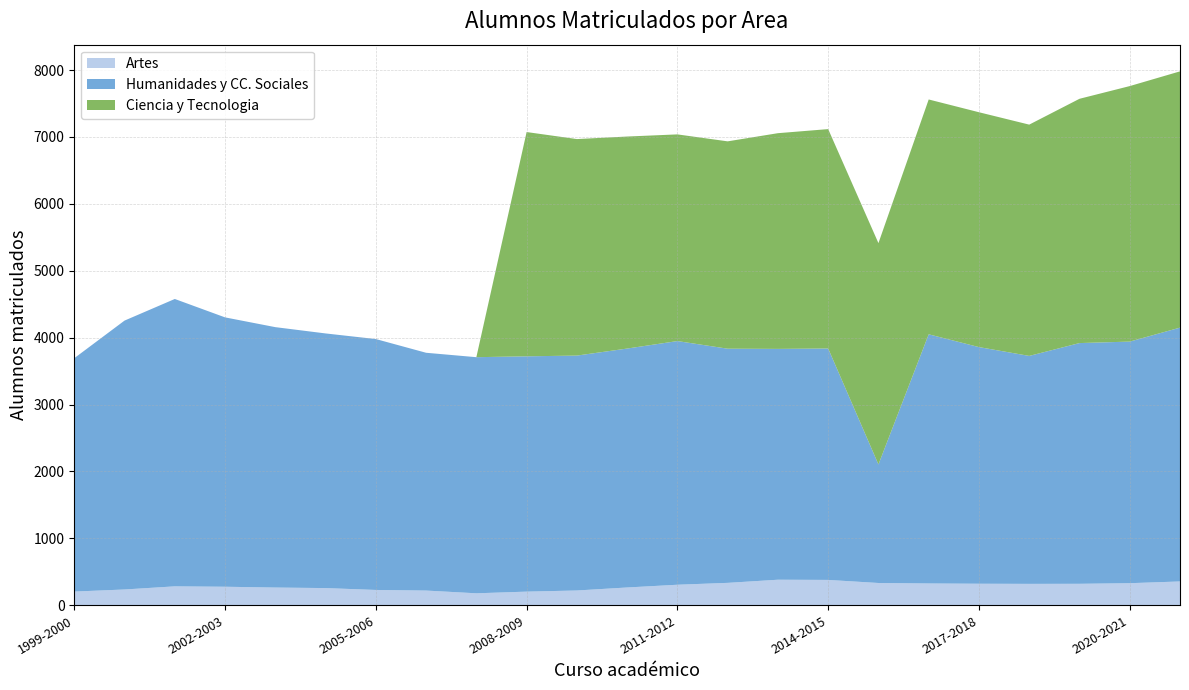

Reading left to right, what are all the values shown in this chart?

Artes: 1999-2000=205	2000-2001=236	2001-2002=283	2002-2003=277	2003-2004=265	2004-2005=257	2005-2006=229	2006-2007=220	2007-2008=179	2008-2009=204	2009-2010=221	2010-2011=266	2011-2012=307	2012-2013=335	2013-2014=382	2014-2015=379	2015-2016=333	2016-2017=326	2017-2018=322	2018-2019=320	2019-2020=321	2020-2021=330	2021-2022=356
Humanidades y CC. Sociales: 1999-2000=3488	2000-2001=4019	2001-2002=4295	2002-2003=4026	2003-2004=3892	2004-2005=3806	2005-2006=3750	2006-2007=3554	2007-2008=3529	2008-2009=3517	2009-2010=3511	2010-2011=3571	2011-2012=3642	2012-2013=3500	2013-2014=3450	2014-2015=3459	2015-2016=1772	2016-2017=3724	2017-2018=3537	2018-2019=3407	2019-2020=3598	2020-2021=3611	2021-2022=3794
Ciencia y Tecnologia: 1999-2000=0	2000-2001=0	2001-2002=0	2002-2003=0	2003-2004=0	2004-2005=0	2005-2006=0	2006-2007=0	2007-2008=0	2008-2009=3352	2009-2010=3236	2010-2011=3169	2011-2012=3089	2012-2013=3099	2013-2014=3224	2014-2015=3279	2015-2016=3308	2016-2017=3510	2017-2018=3510	2018-2019=3457	2019-2020=3651	2020-2021=3819	2021-2022=3830